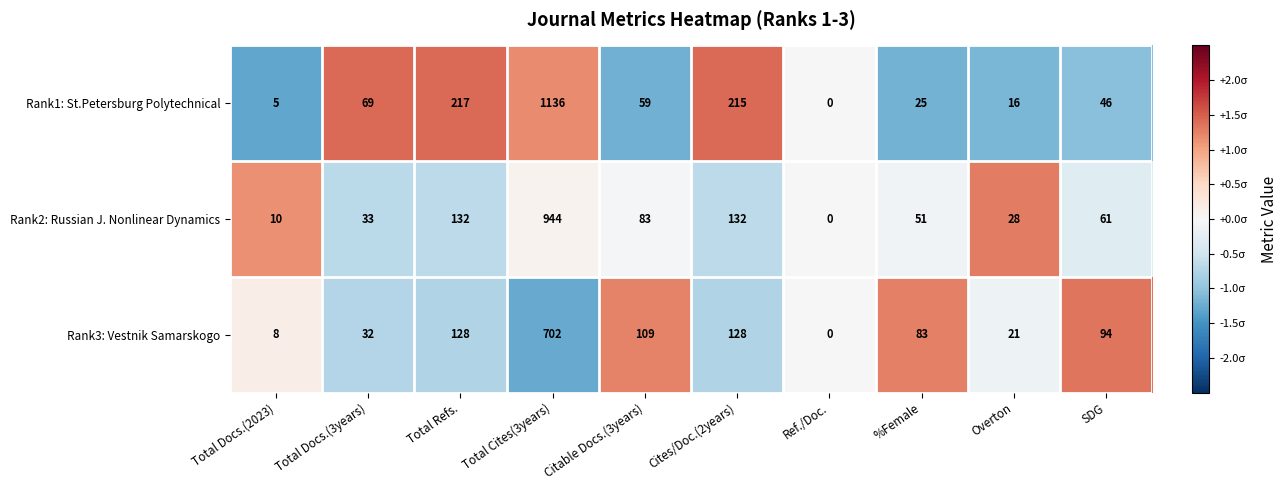

What is the average value of the Rank2: Russian J. Nonlinear Dynamics series?

147